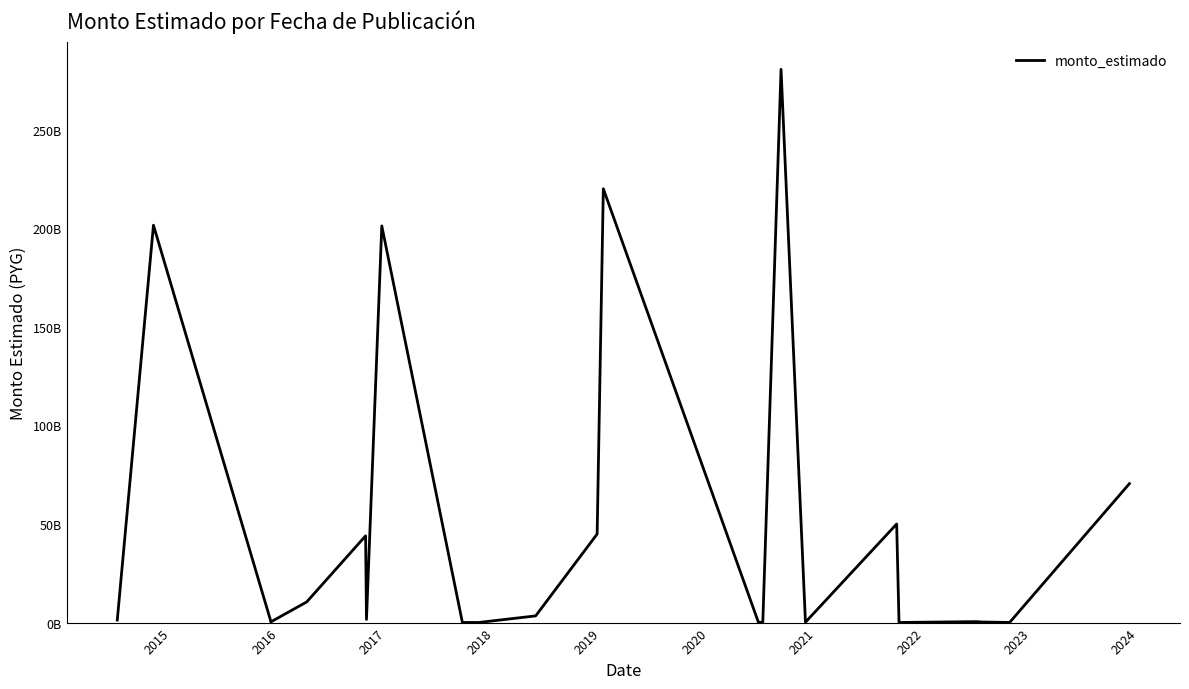

Reading left to right, what are all the values shown in this chart?

1282849700	201508115651	1600000000	350000000	10486776270	43999720000	1600000000	201163501200	63976000	49096000	49210000	3394884210	44914600000	219998597288	187123010	111269529	280545797230	196526895	49998850282	61756651	484705847	294134847	72919671	70446335498